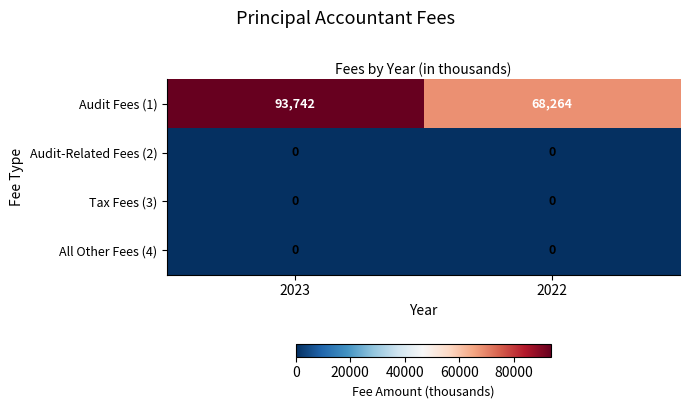

Which series has the widest spread of values?

Audit Fees (1)